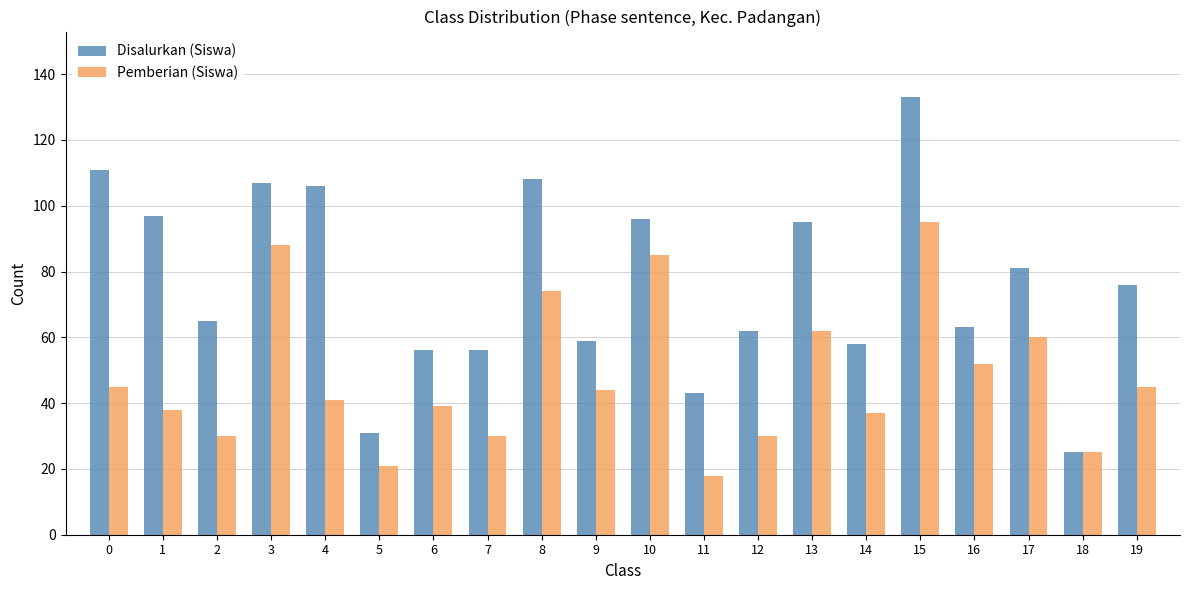

Which category has the lowest value in the Pemberian (Siswa) series?

11